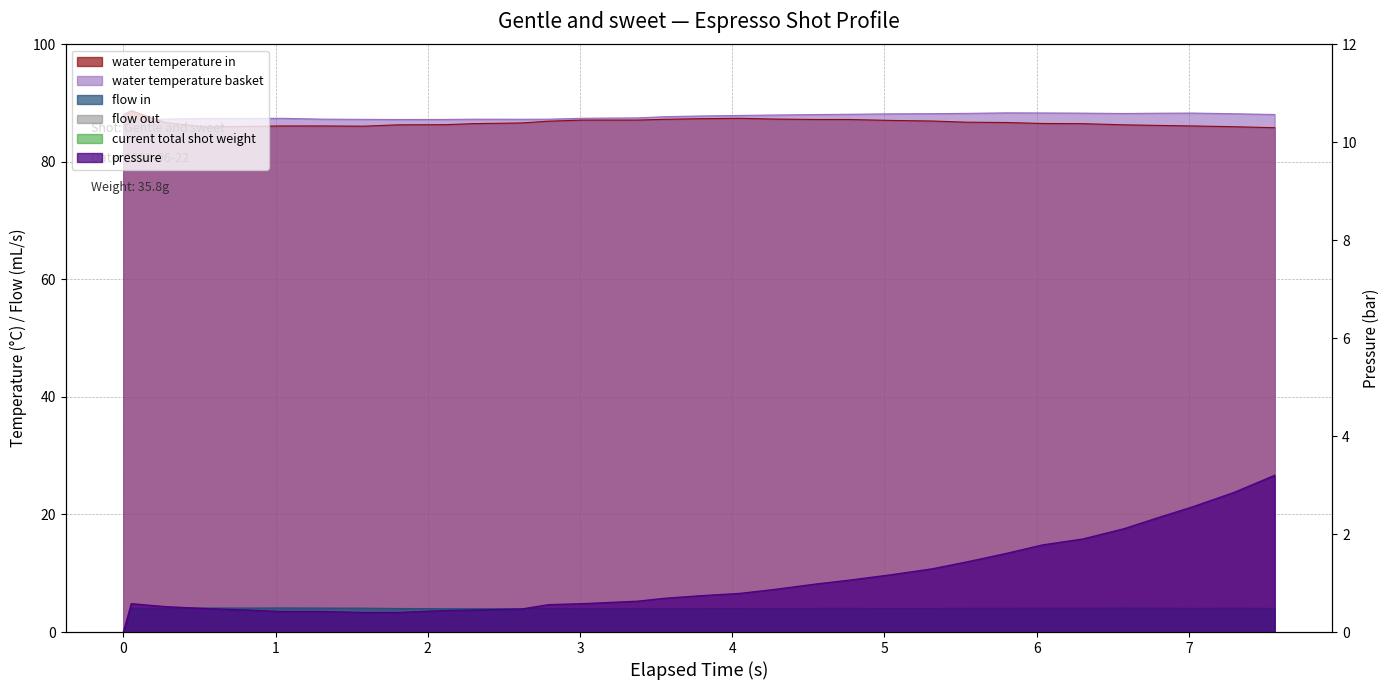

What is the label of the 18th point from the right?

3.376